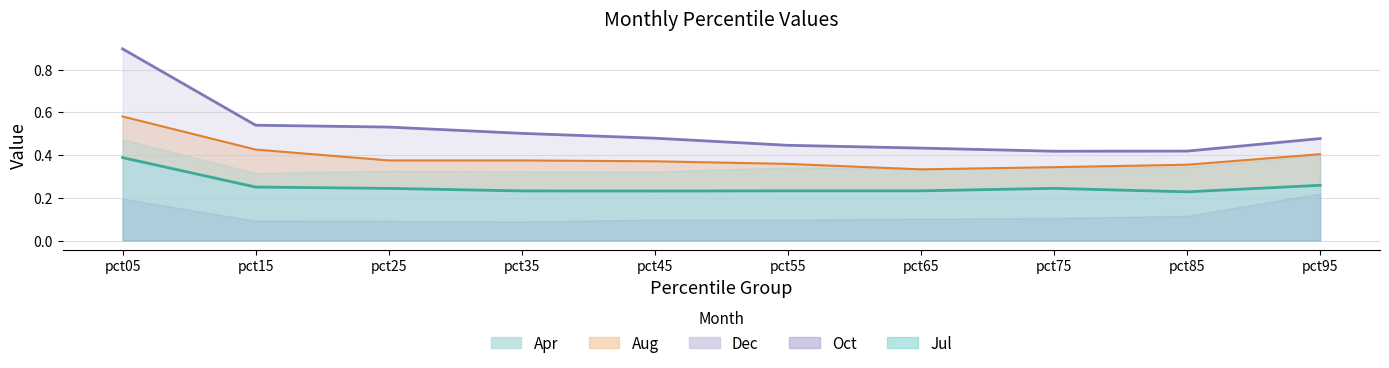

At how many categories does at least one series exceed 0?

10